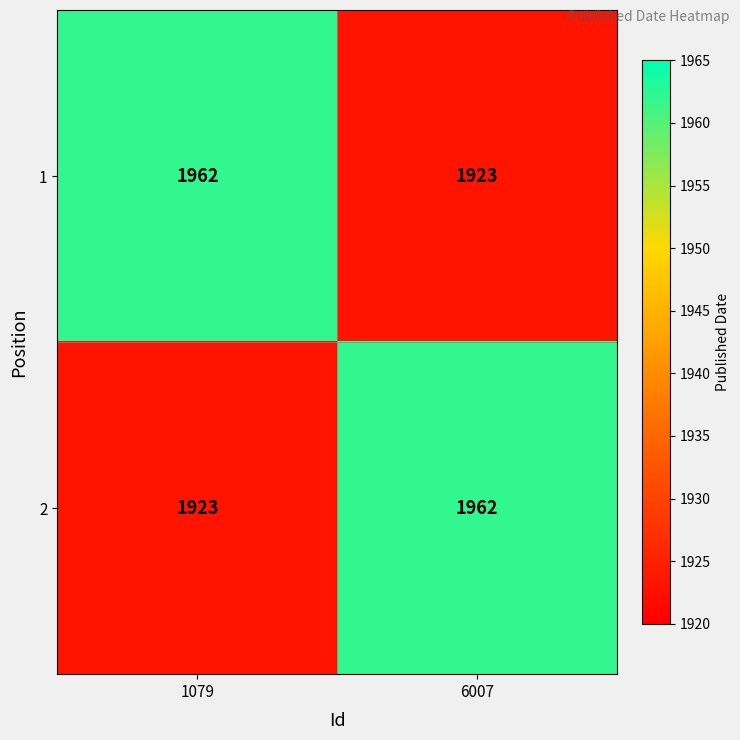

What is the difference between the 2 values at 1079 and 6007?

39